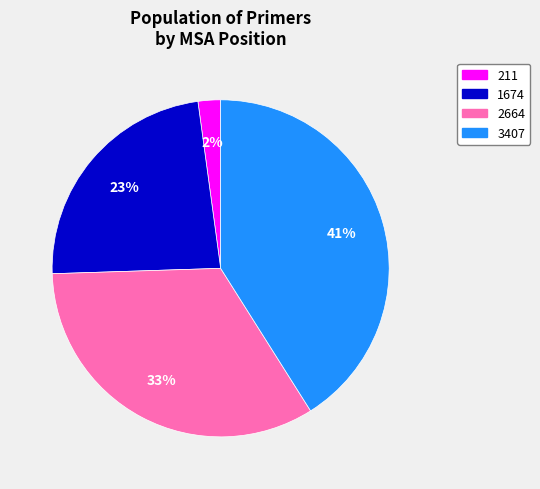

How many slices are in this pie chart?

4